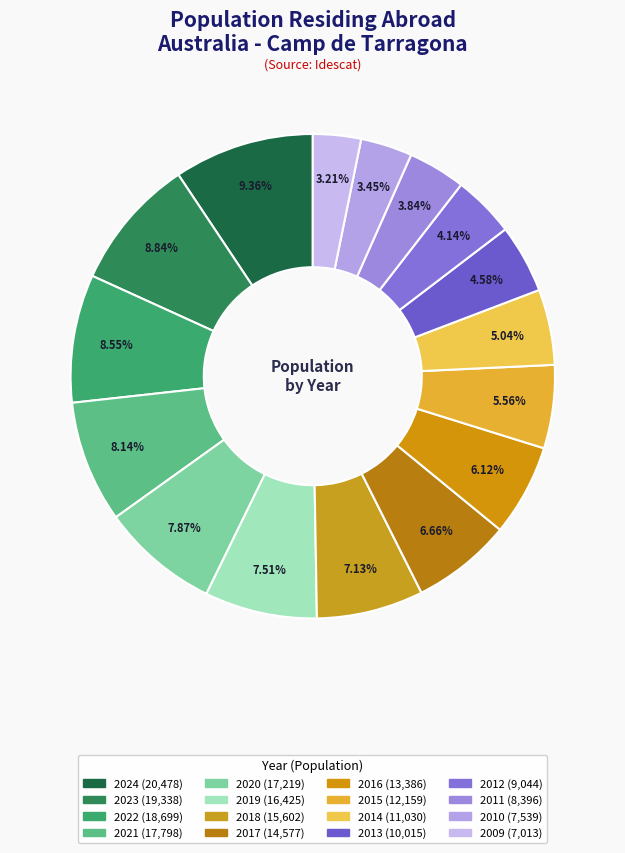

Does any single category account for the majority?

No